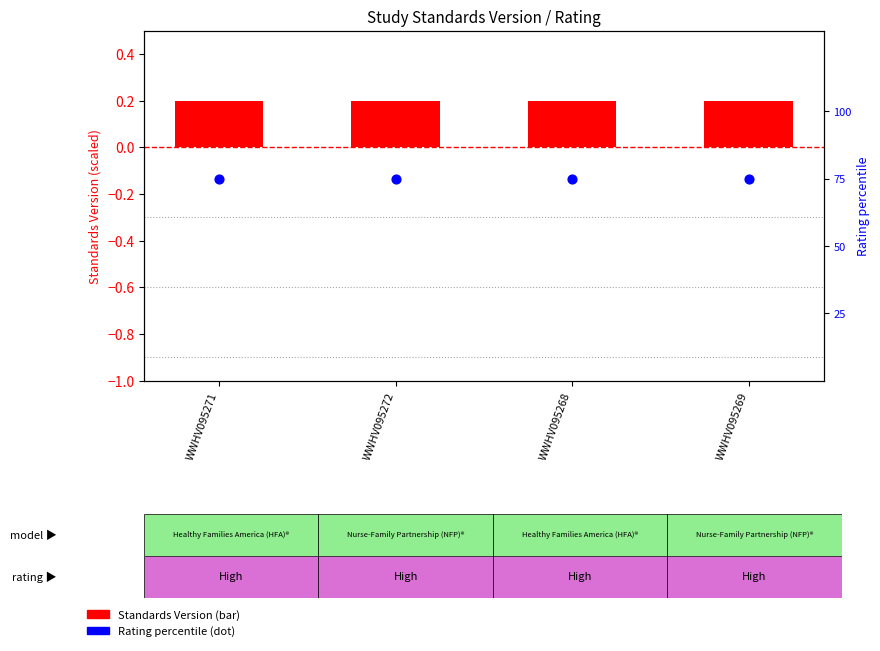

Which series has the largest total across all categories?

Rating (percentile)